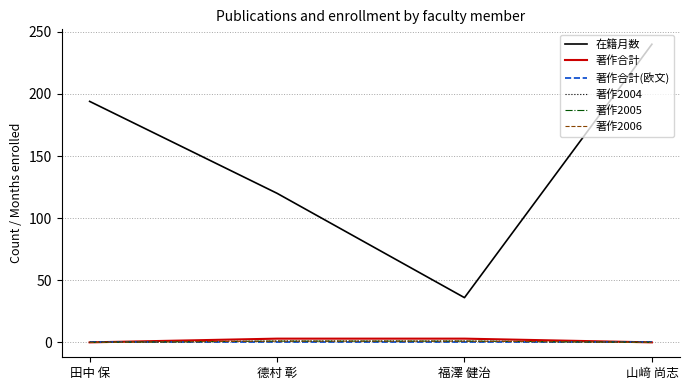

Is this an area chart (filled region under the line)?

No